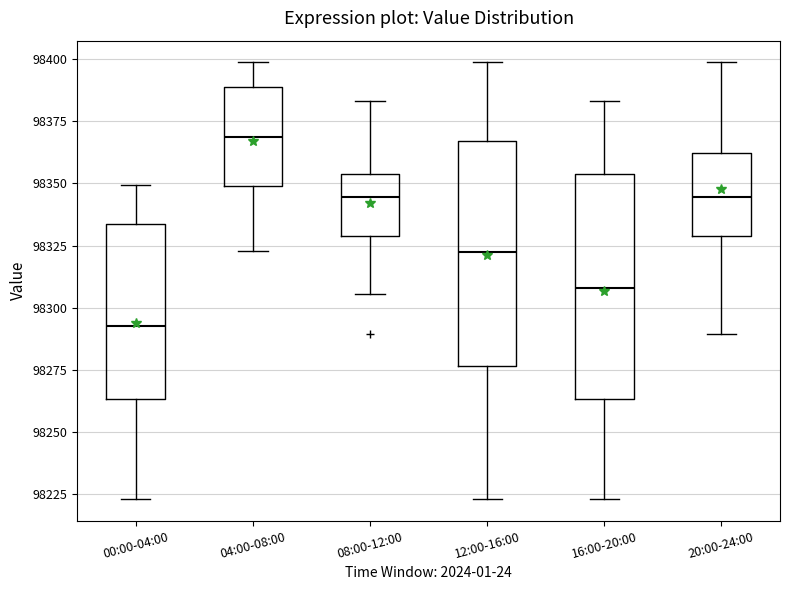

Which box has the lowest median line?

00:00-04:00